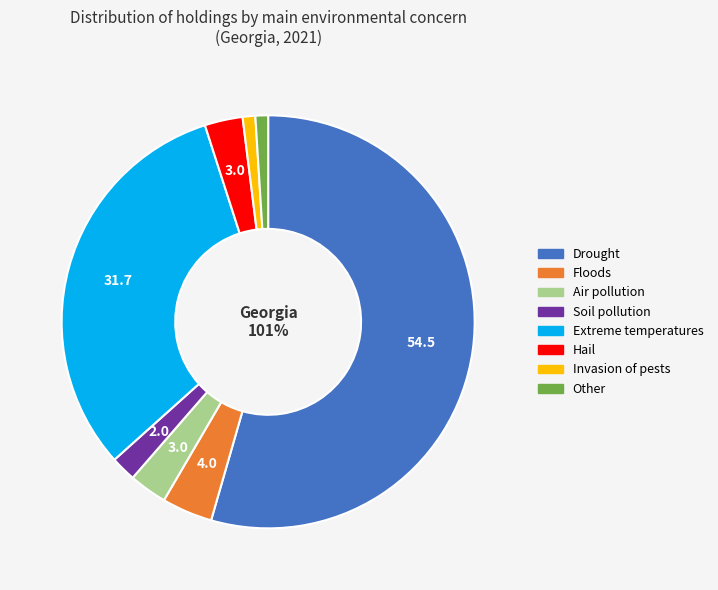

Does Extreme temperatures account for over 50% of the chart?

No